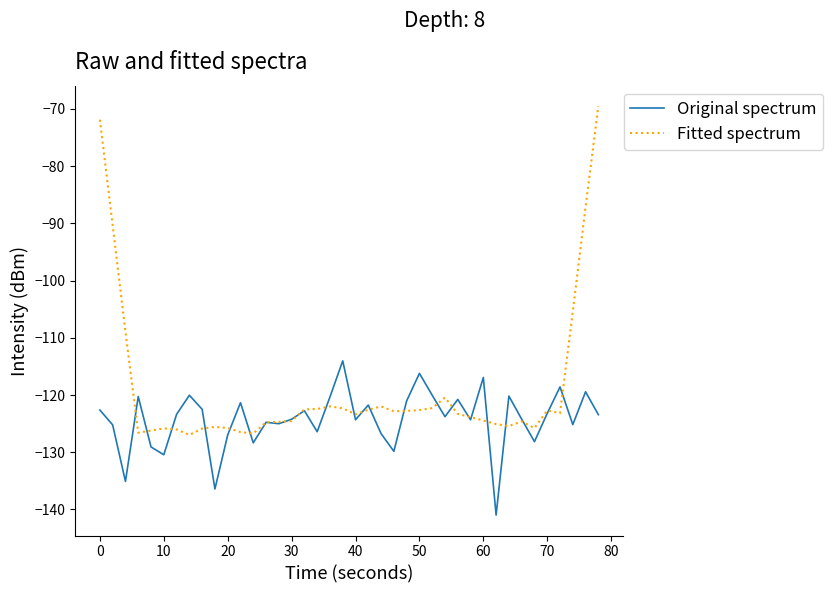

Does the chart display data point markers on the line(s)?

No